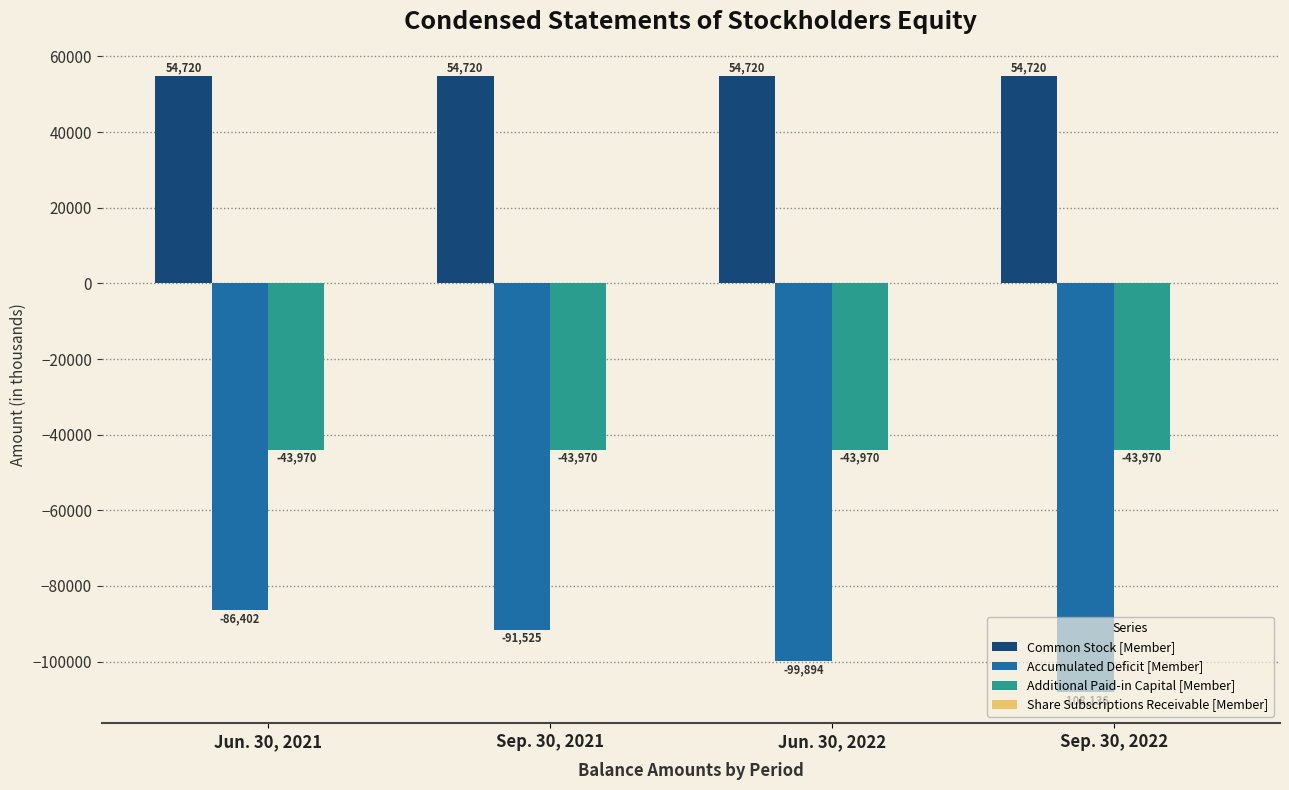

Which category has the lowest value across all series?

Sep. 30, 2022